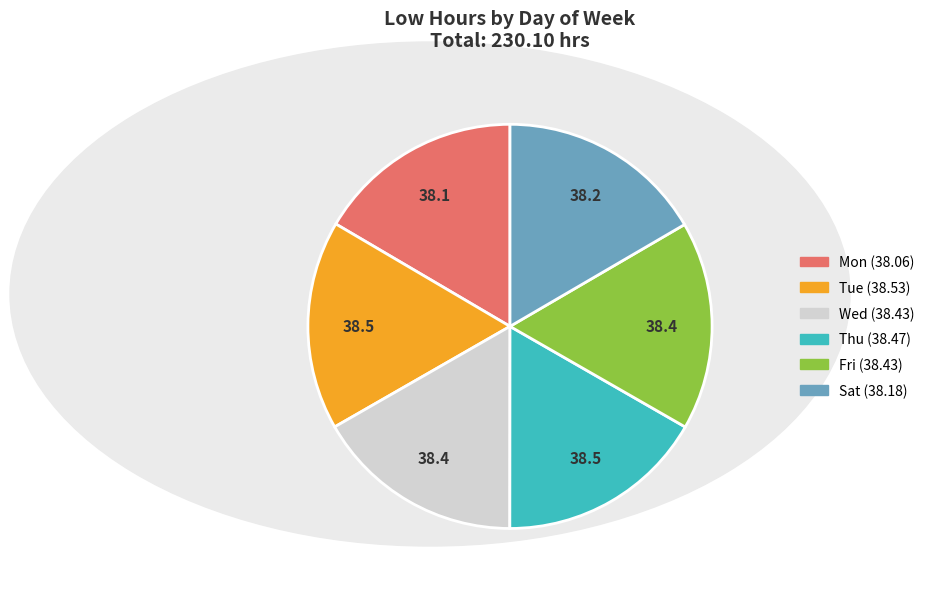

Is Thu the majority of the pie?

No